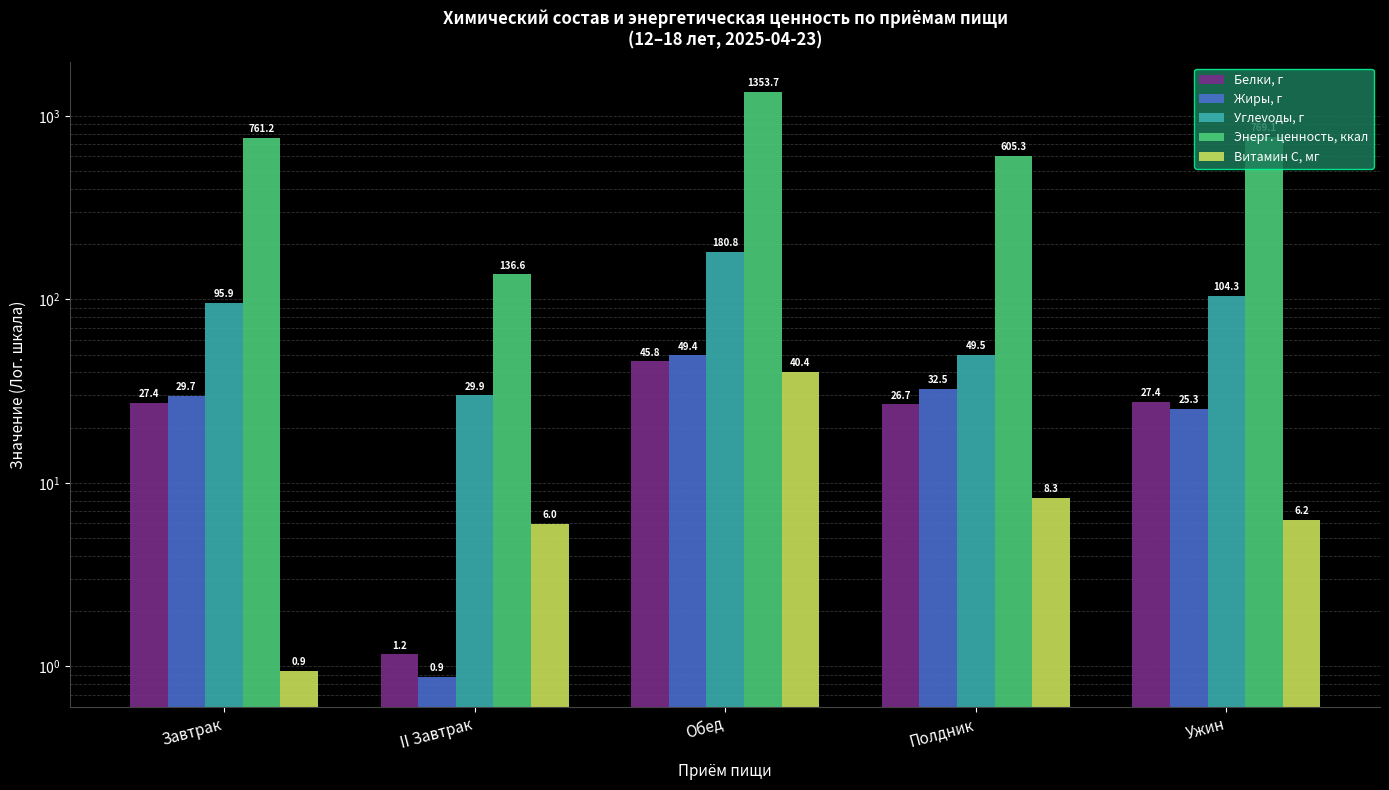

What is the smallest value displayed?

0.9